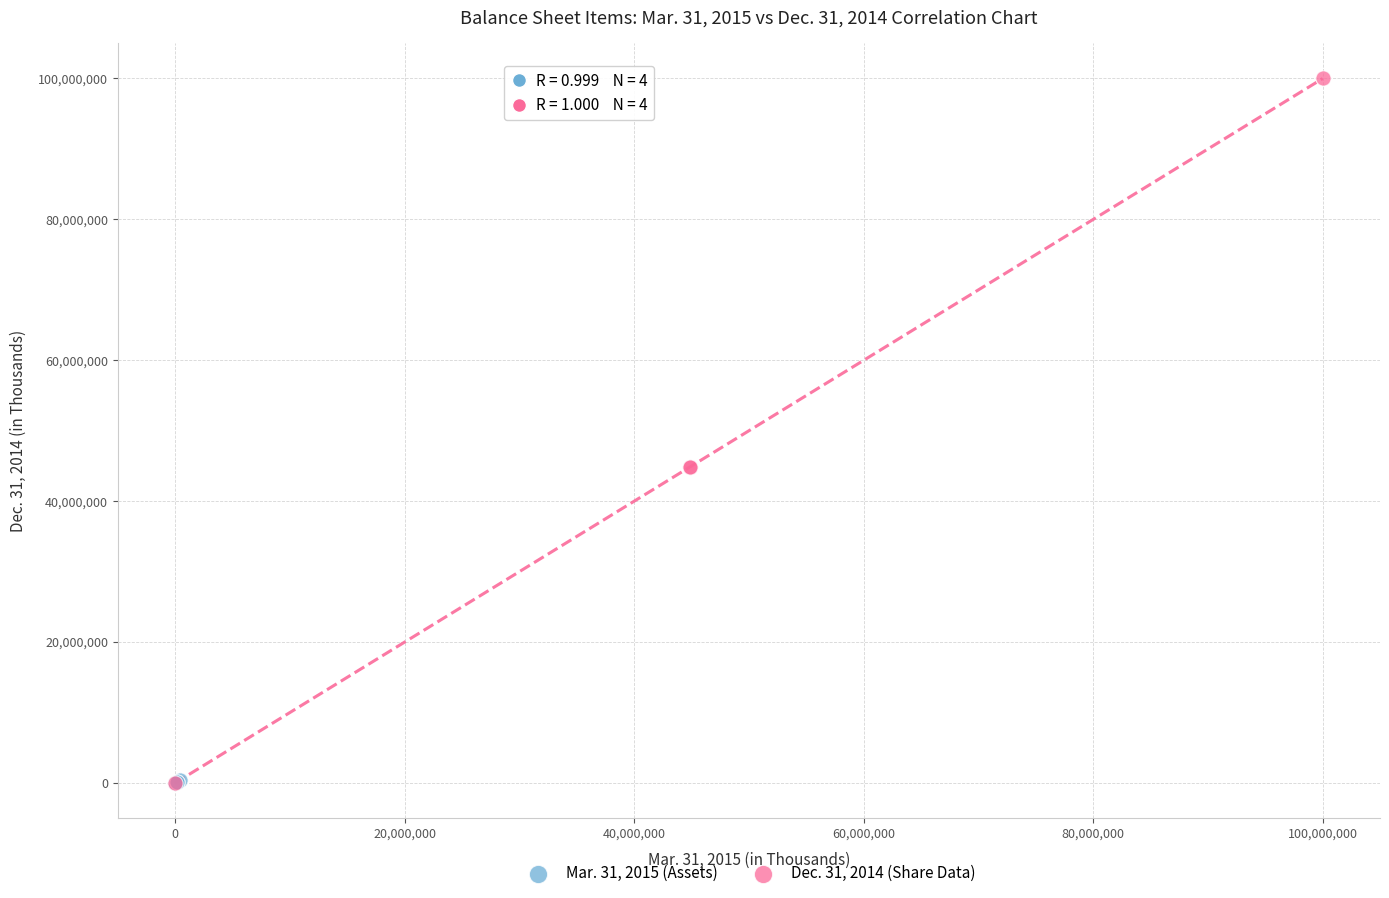

Which series has the largest Y range (max minus min)?

Dec. 31, 2014 (Share Data)